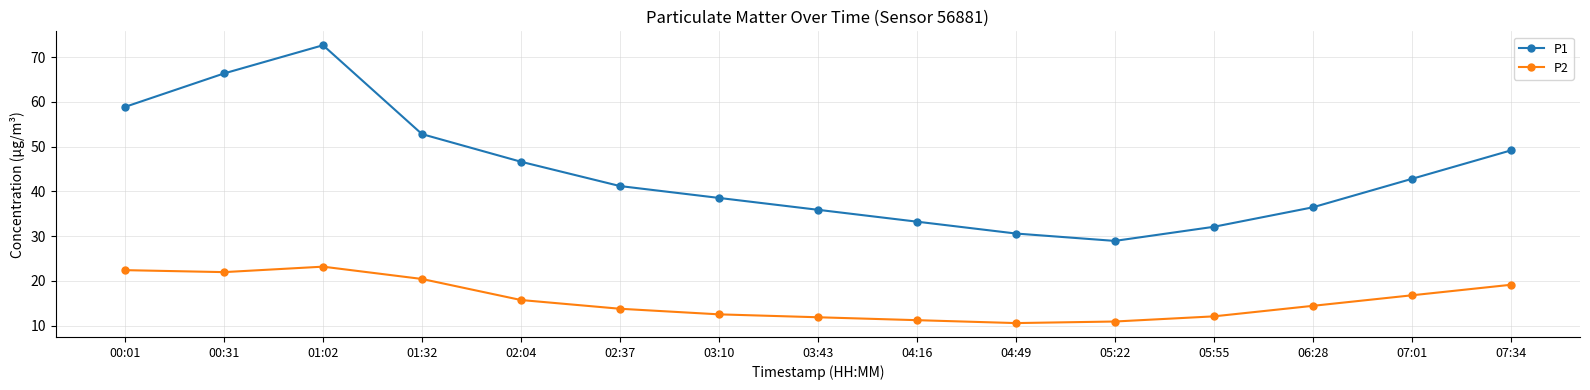

List the series in order of their overall mean, highest first.

P1, P2